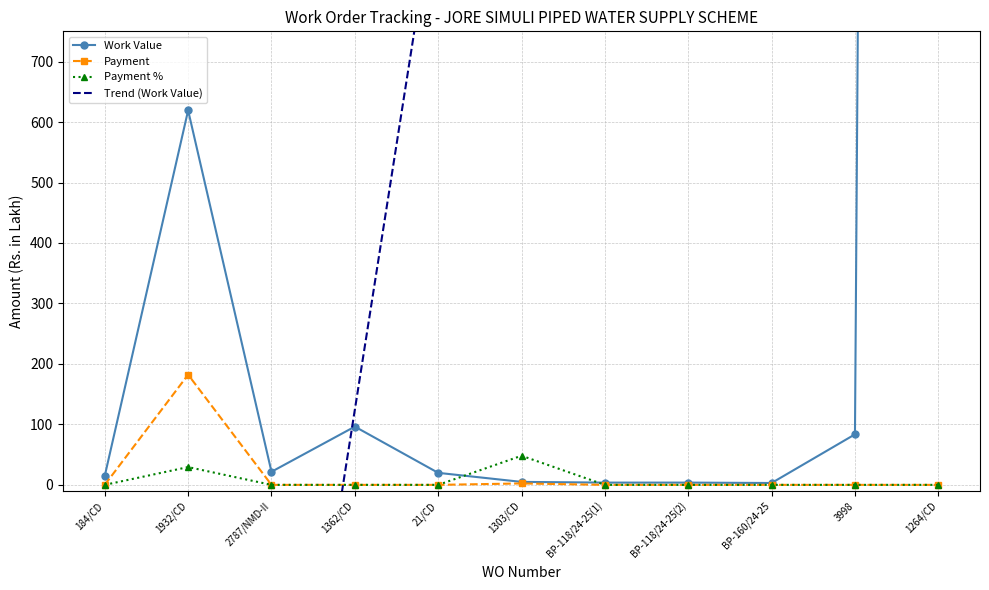

Is it true that Payment equals 101.2 at 1932/CD?

False